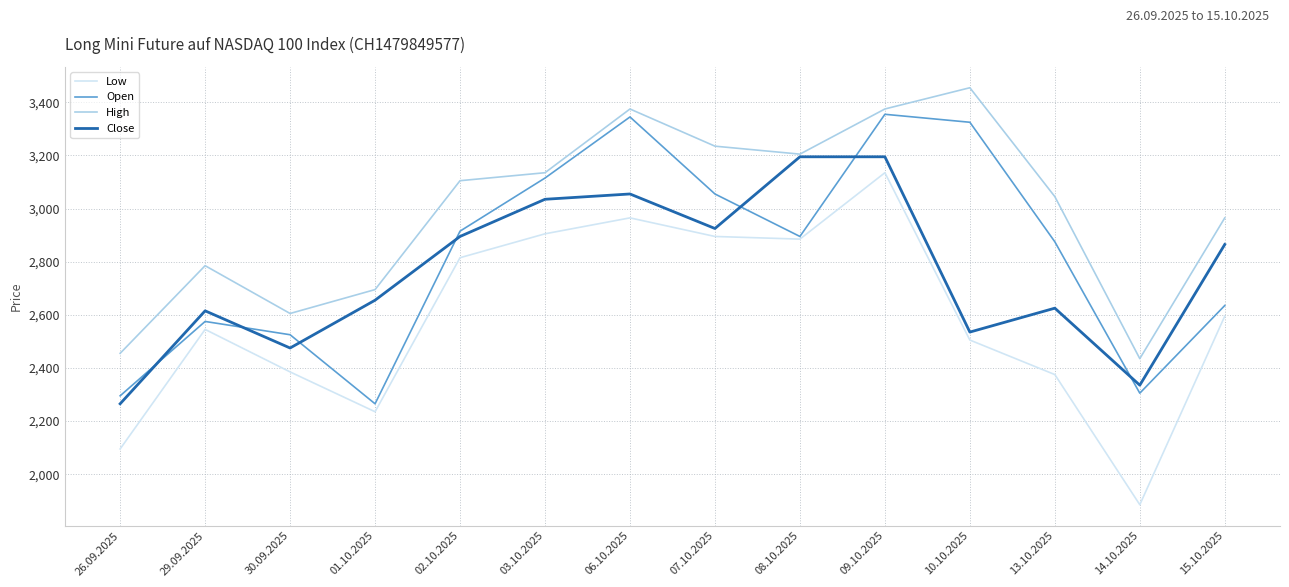

What are all the series names shown in the legend?

Low, Open, High, Close